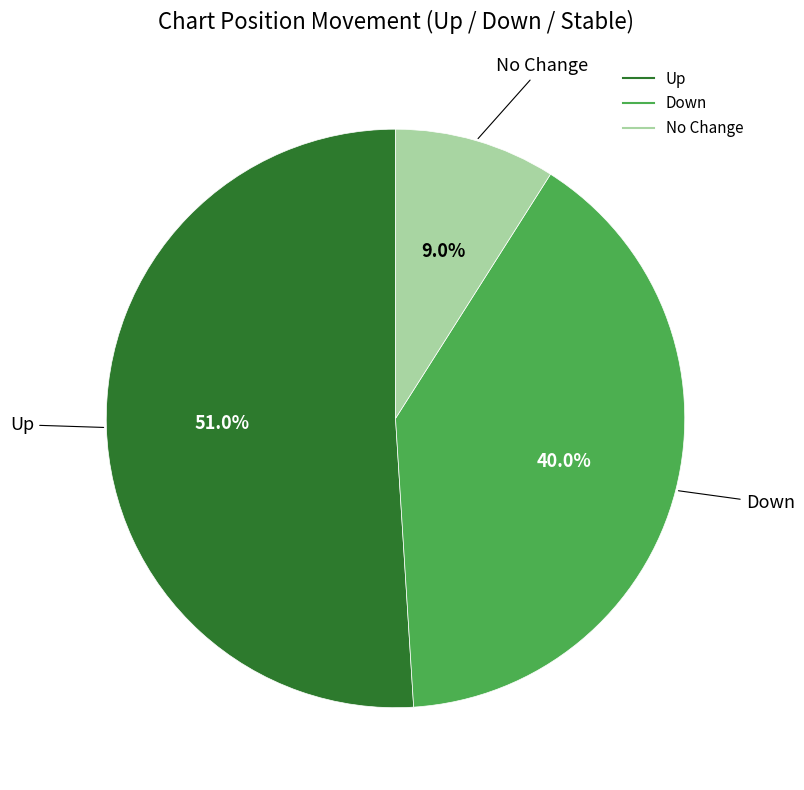

Does any single category account for the majority?

Yes